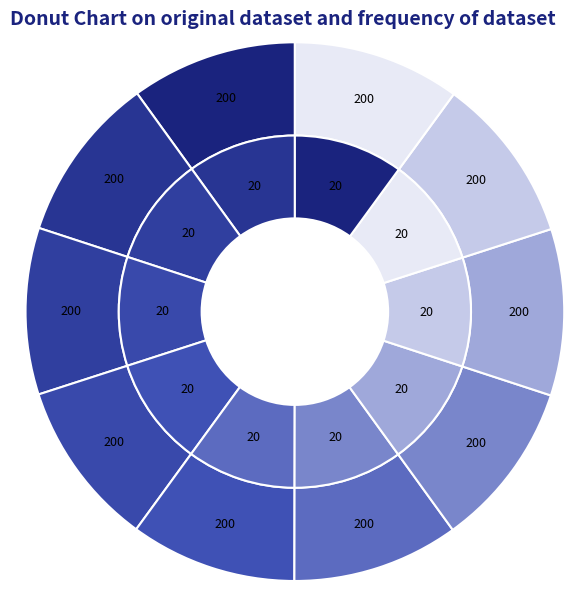

What is the ratio of the value at 6178020 to the value at 6177056?

1.0